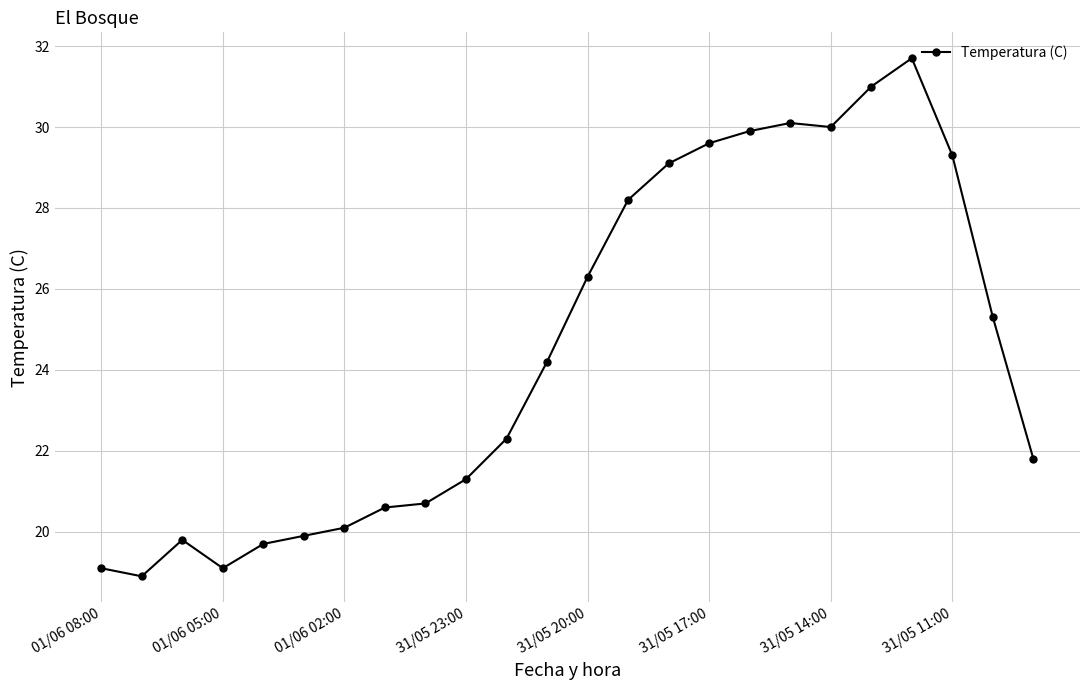

What is the minimum value shown in the chart?

18.9